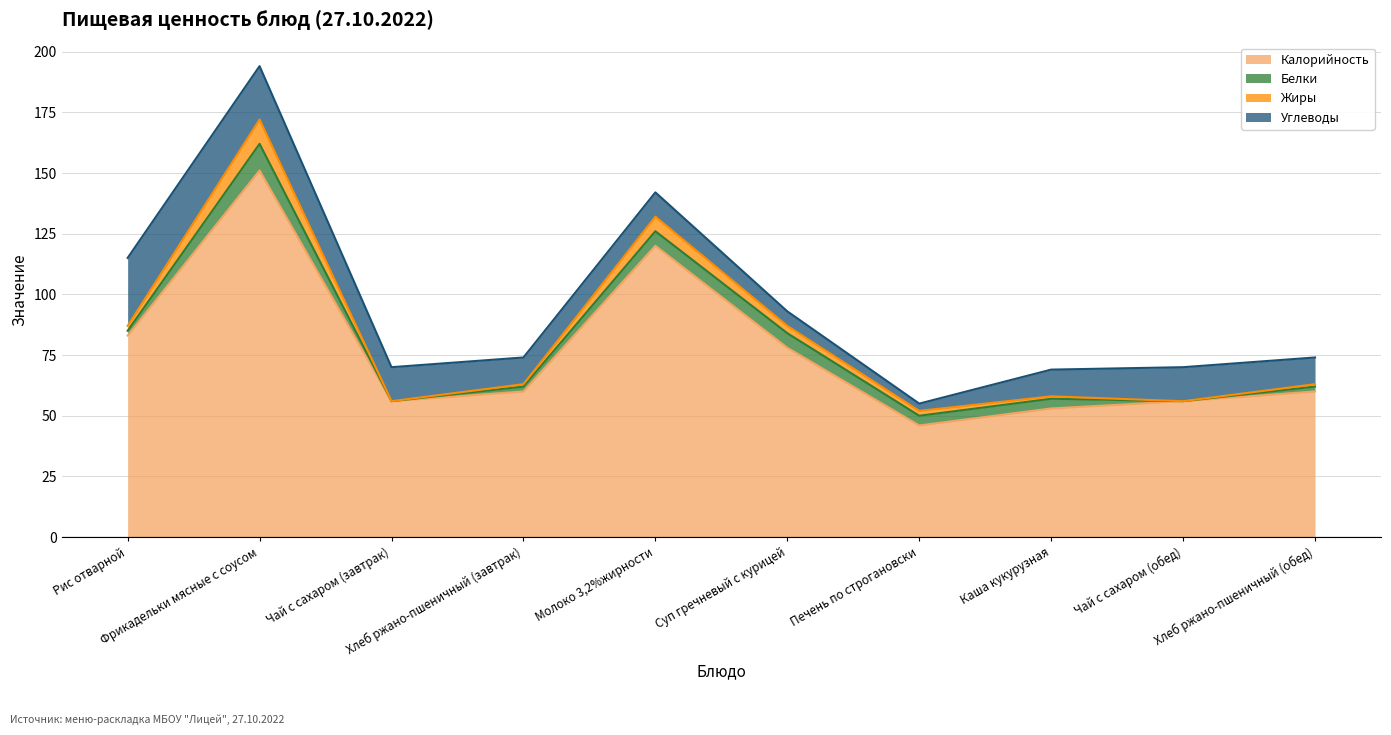

How many categories are shown in the chart?

10